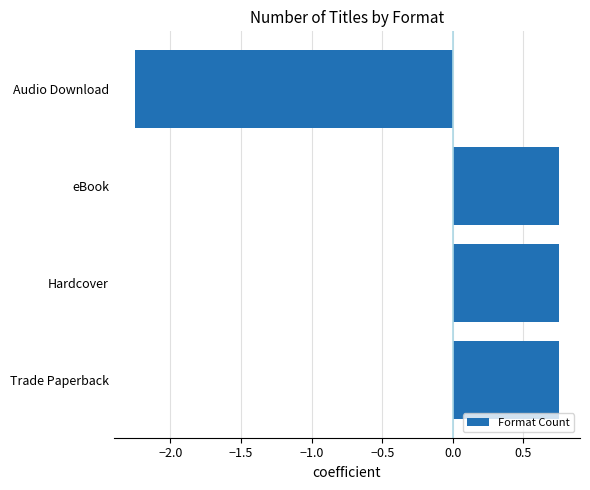

What is the change in value from eBook to Audio Download?

-3.0